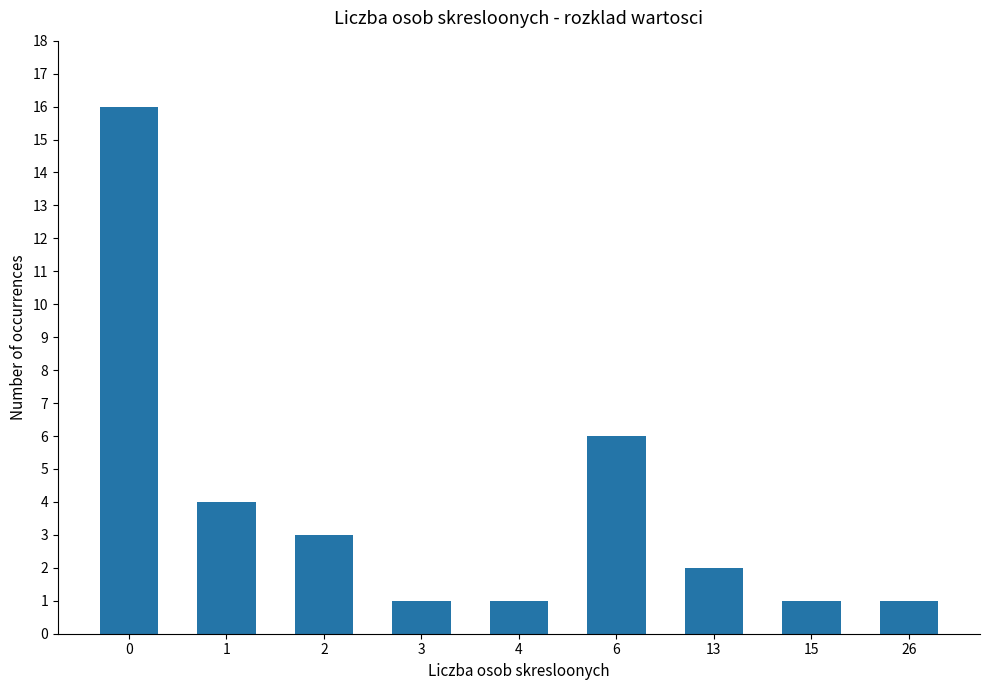

Reading left to right, list all the values displayed in this chart.

16	4	3	1	1	6	2	1	1